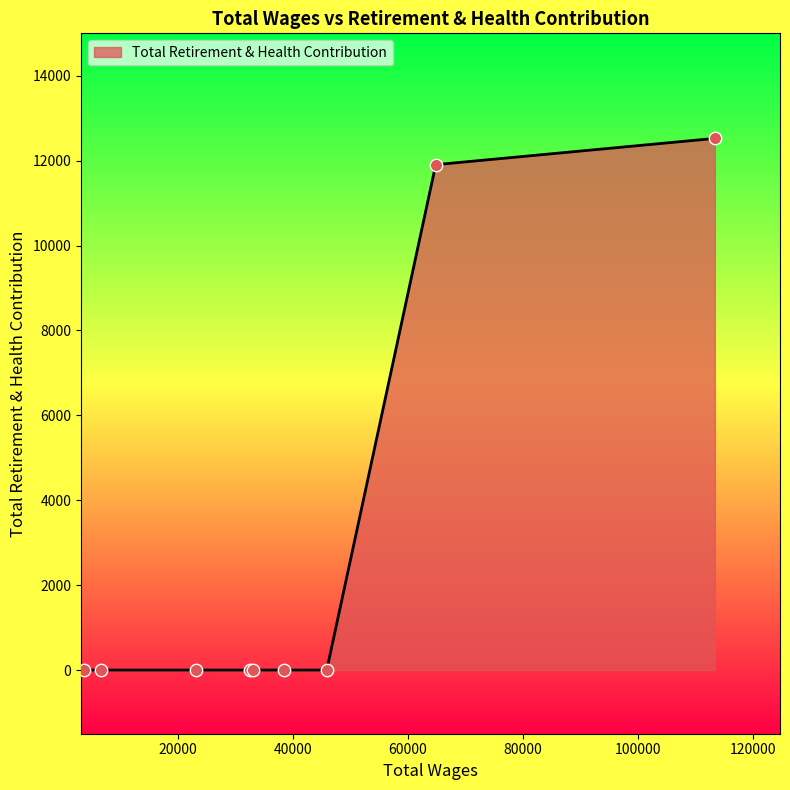

What is the difference between the maximum and minimum values?

12525